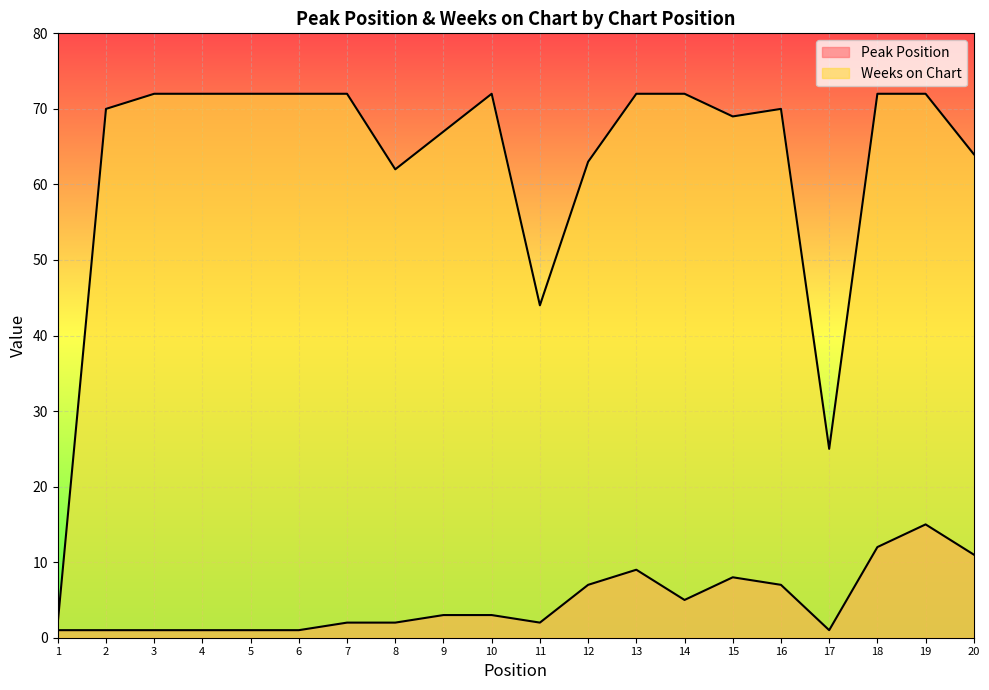

What is the sum of the Weeks on Chart values at 10 and 2?

142